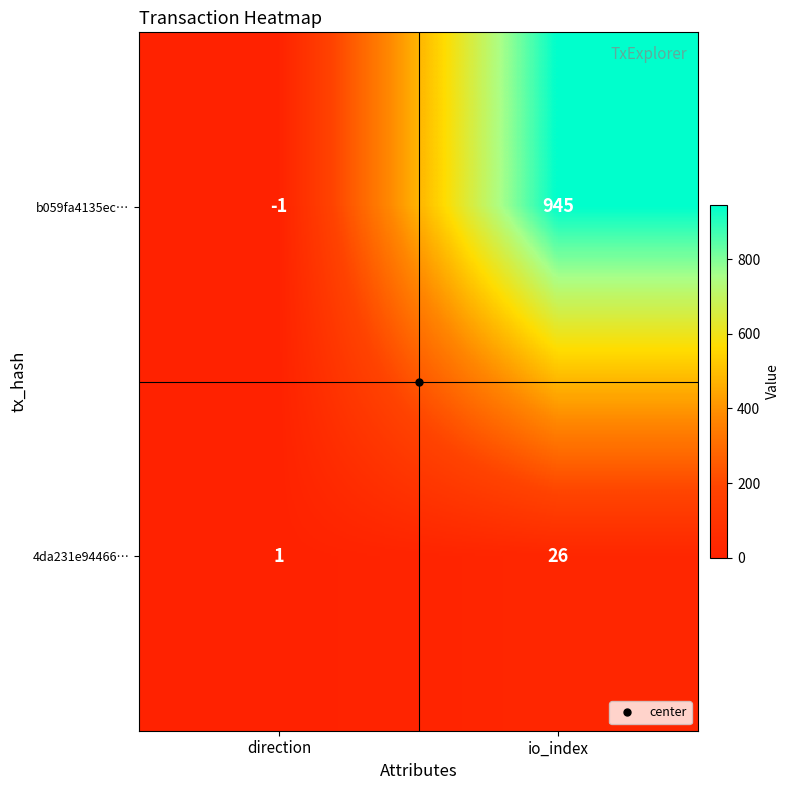

At how many categories does at least one series exceed 18?

1